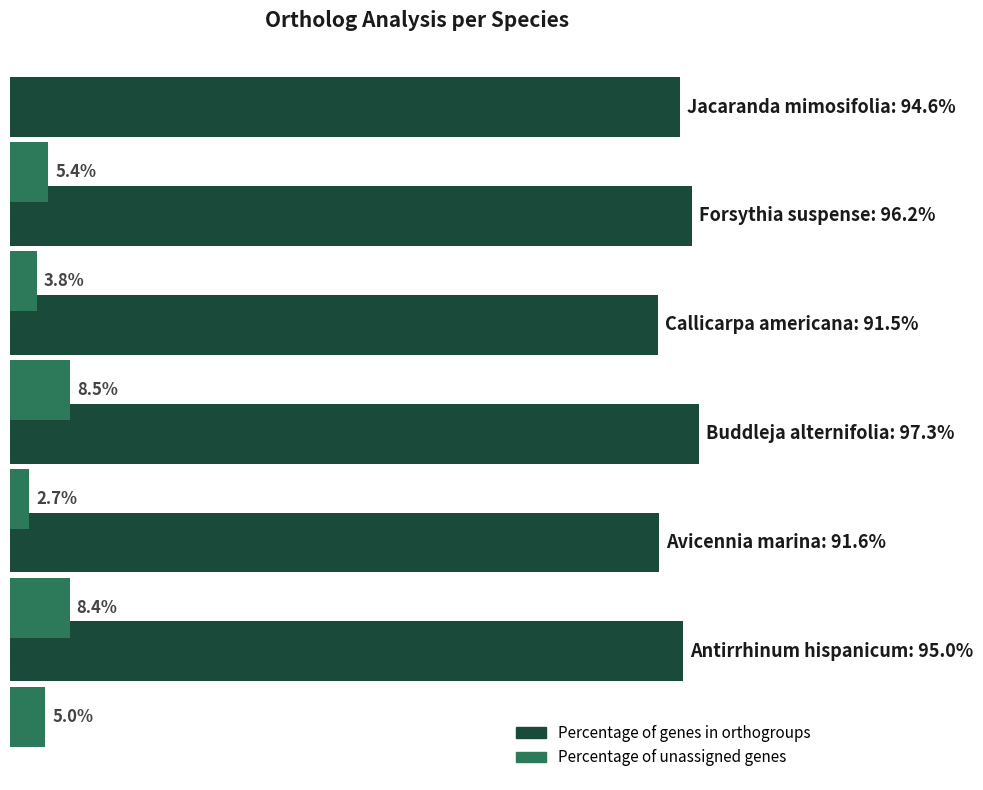

Which series has the largest total across all categories?

Percentage of genes in orthogroups